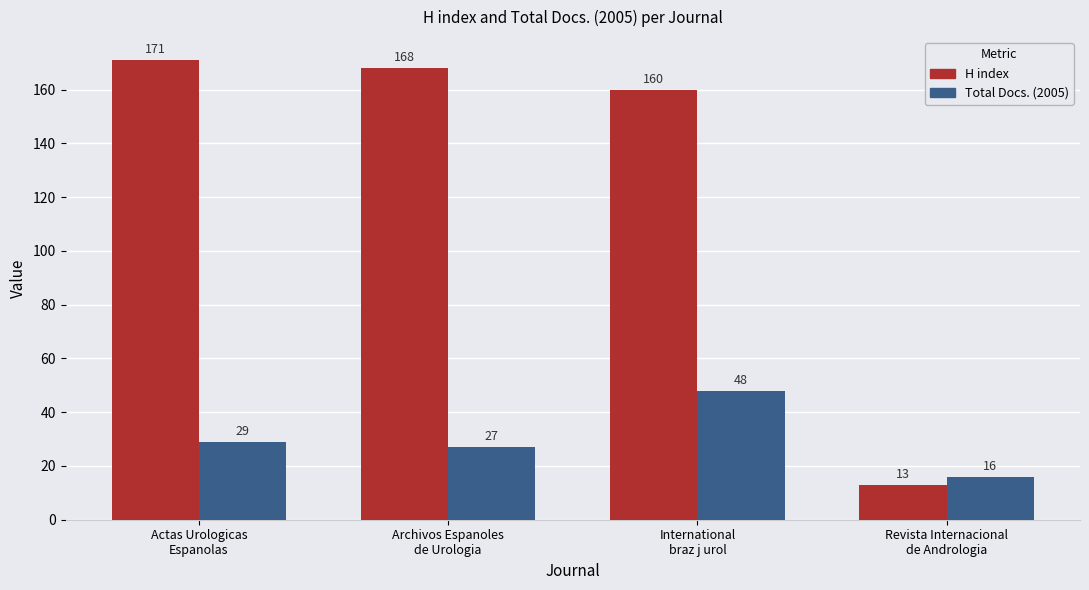

Reading left to right, extract all data points from this chart.

H index: Actas Urologicas
Espanolas=171	Archivos Espanoles
de Urologia=168	International
braz j urol=160	Revista Internacional
de Andrologia=13
Total Docs. (2005): Actas Urologicas
Espanolas=29	Archivos Espanoles
de Urologia=27	International
braz j urol=48	Revista Internacional
de Andrologia=16